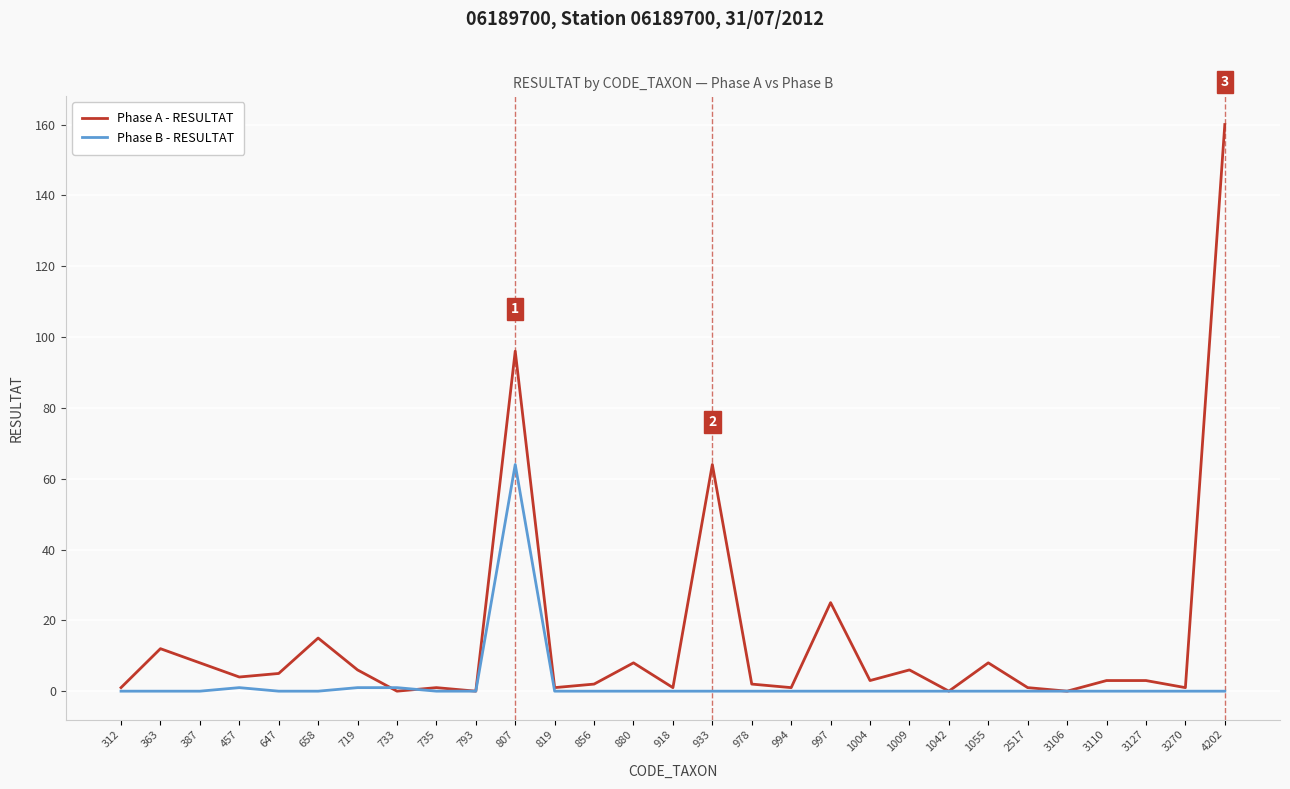

Which series has the largest total across all categories?

Phase A - RESULTAT